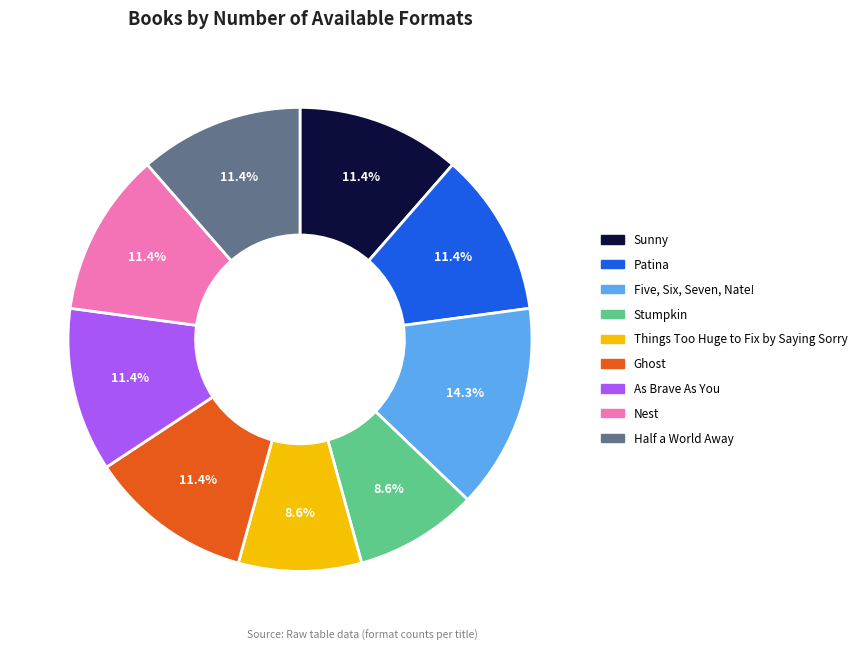

To the nearest percent, what is the combined percentage of Things Too Huge to Fix by Saying Sorry and Nest?

20%